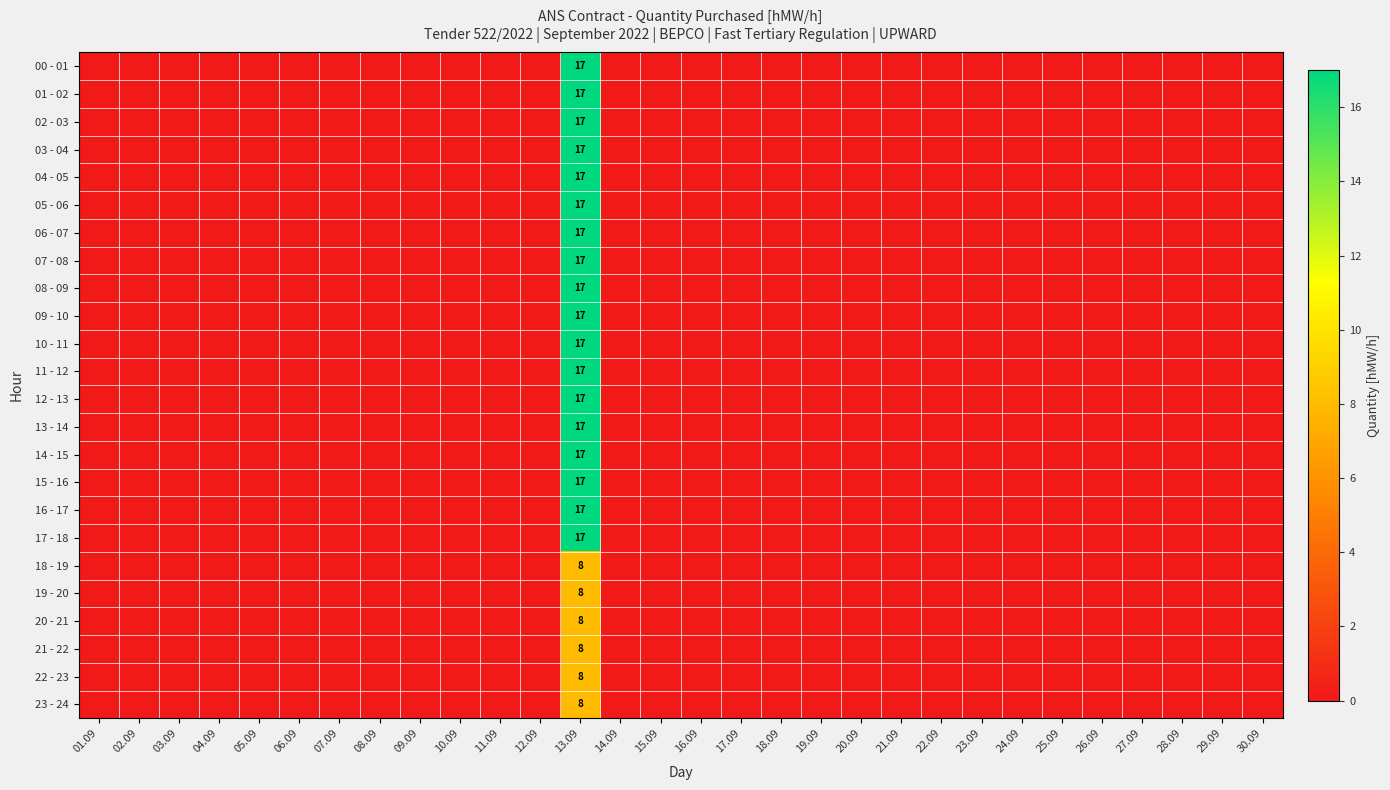

Which has a higher value, 02.09 or 13.09?

13.09